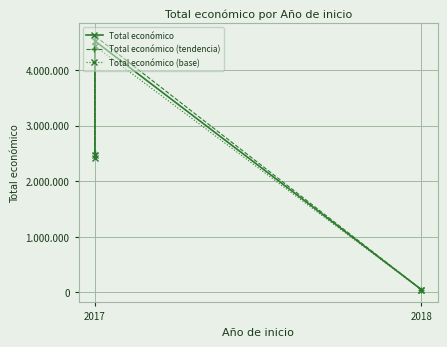

Which series has the widest spread of values?

Total económico (tendencia)